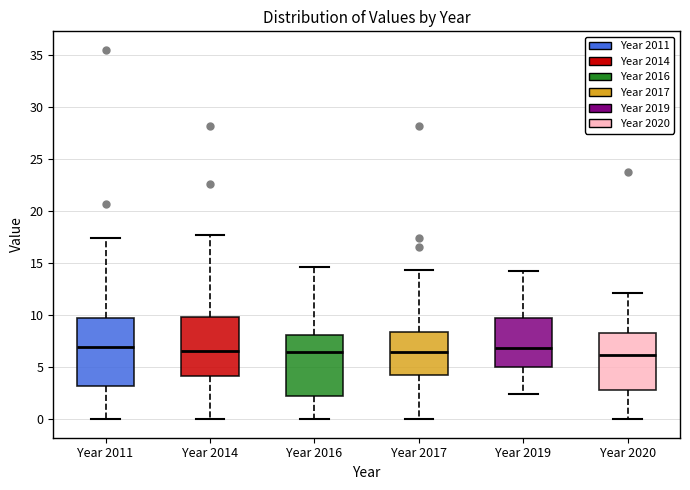

Reading left to right, read every box against the y-axis: the position of its median line, the range the box covers, and the ends of its whiskers. The values are not printed on the chart, so give them approximately, as read against the axis.

Year 2011: median 7.0, box 3.0 to 9.5, whiskers 0.0 to 17.5
Year 2014: median 6.5, box 4.0 to 10.0, whiskers 0.0 to 17.5
Year 2016: median 6.5, box 2.5 to 8.0, whiskers 0.0 to 14.5
Year 2017: median 6.5, box 4.0 to 8.5, whiskers 0.0 to 14.5
Year 2019: median 7.0, box 5.0 to 9.5, whiskers 2.5 to 14.5
Year 2020: median 6.0, box 3.0 to 8.5, whiskers 0.0 to 12.0